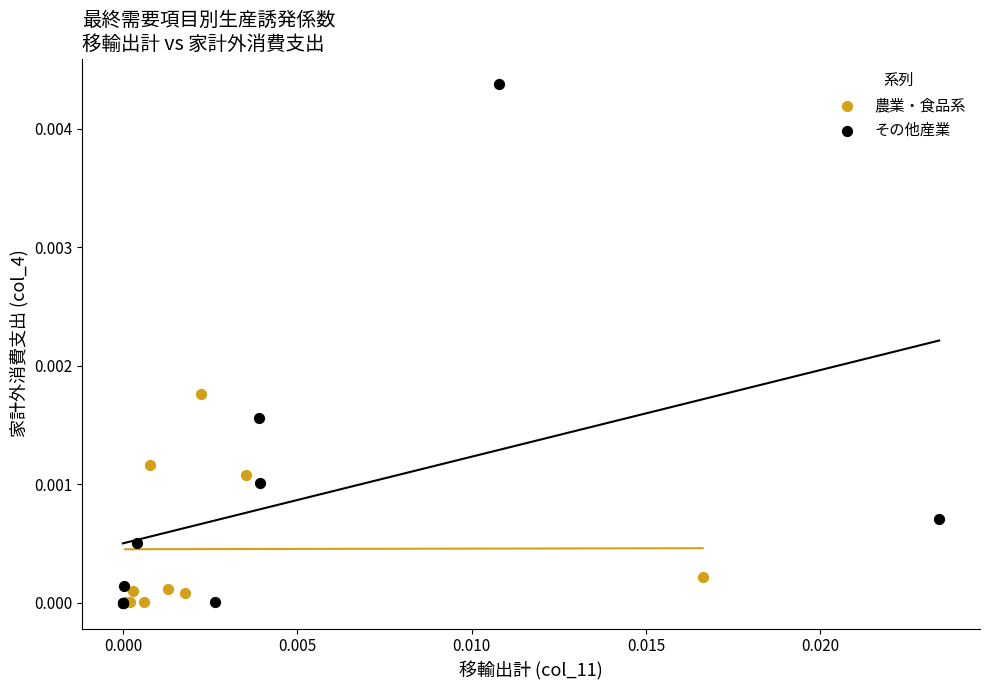

Which series reaches the maximum Y coordinate?

その他産業